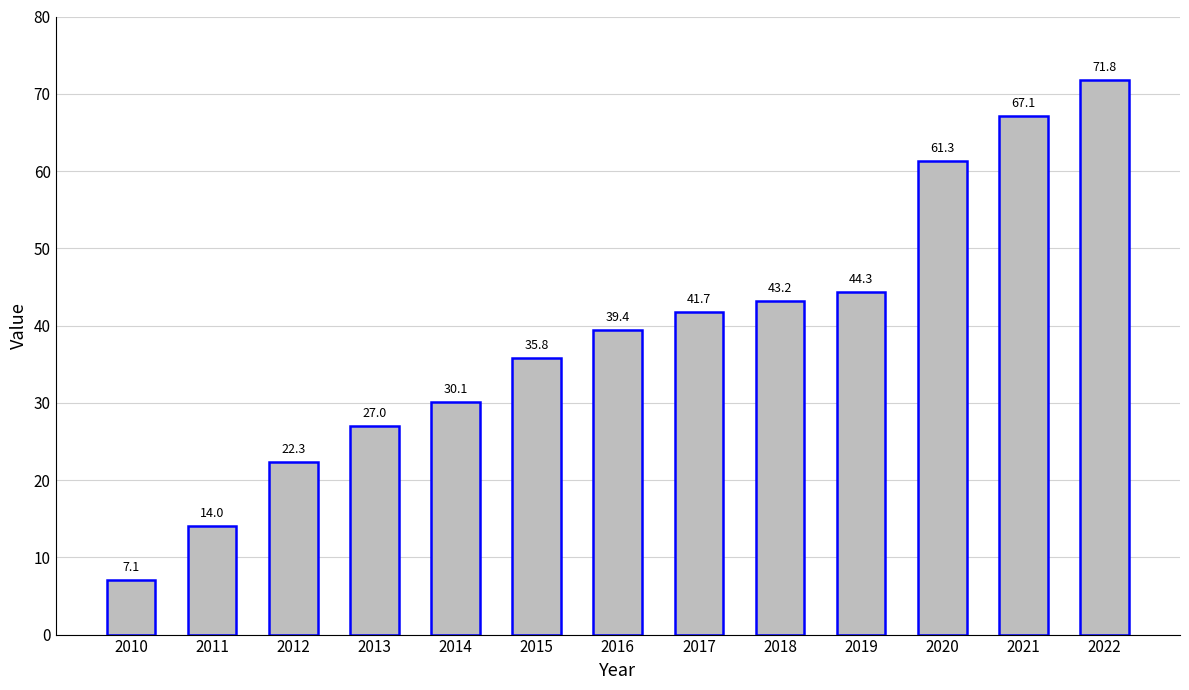

Between 2021 and 2013, which is larger?

2021